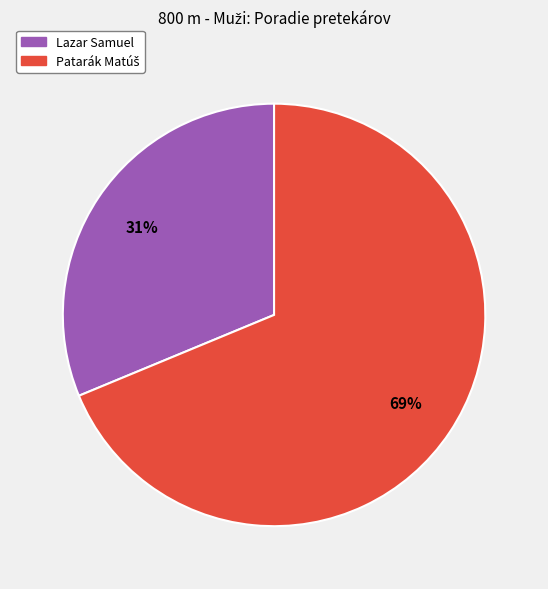

Is Lazar Samuel the majority of the pie?

No